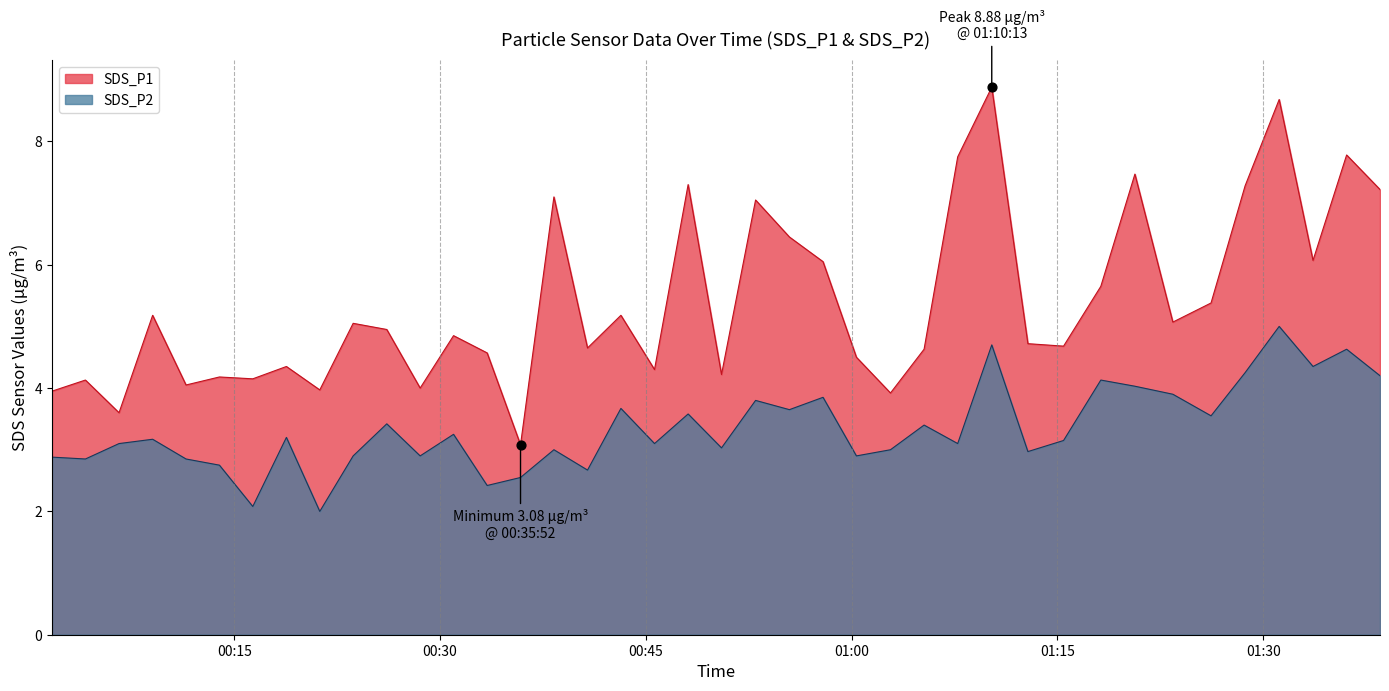

What is the total value across all series at 9?

7.9